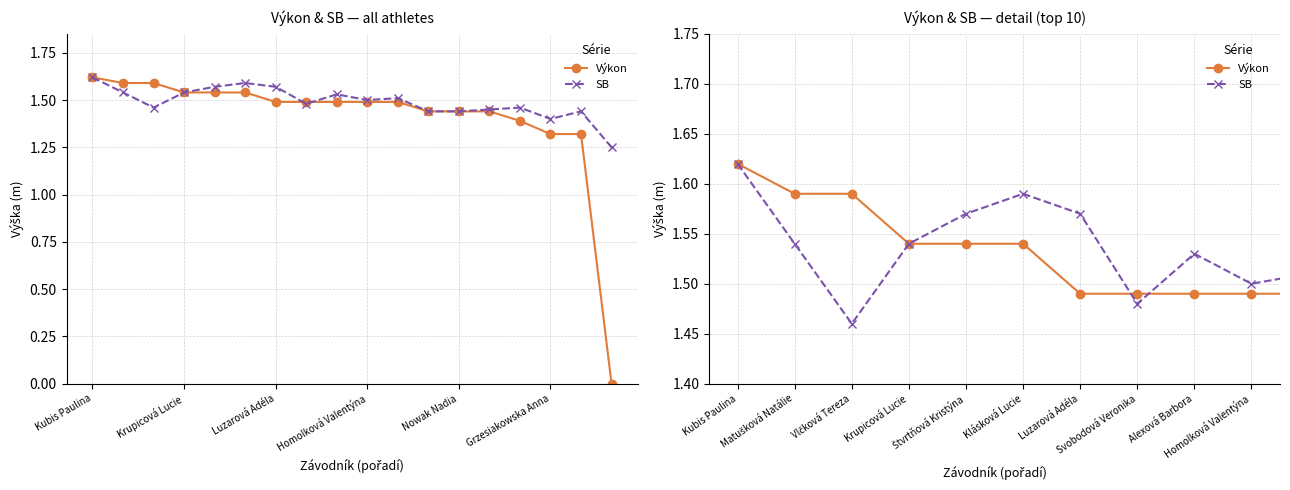

Count the number of categories in the chart.

18